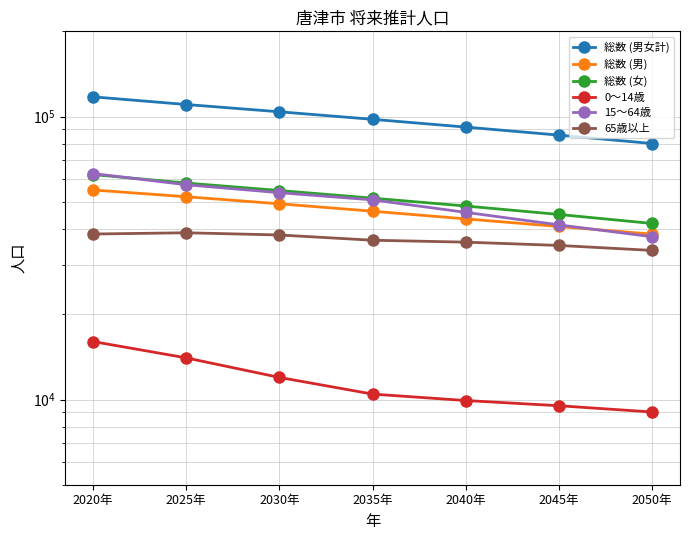

At which category is the sum across all series the highest?

2020年